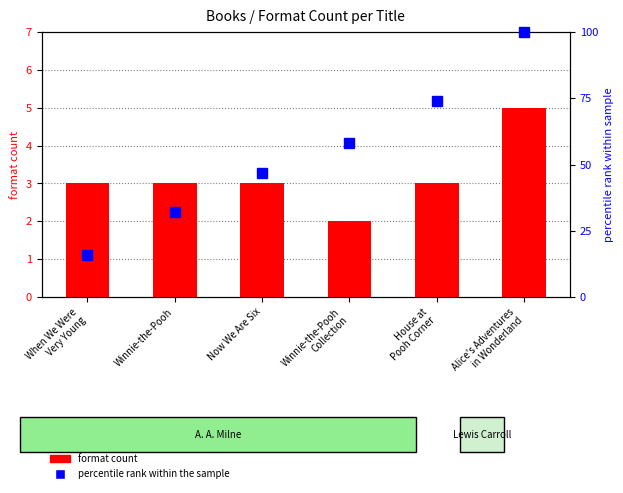

Rank the series by their maximum value, from highest to lowest.

percentile rank within the sample, format count